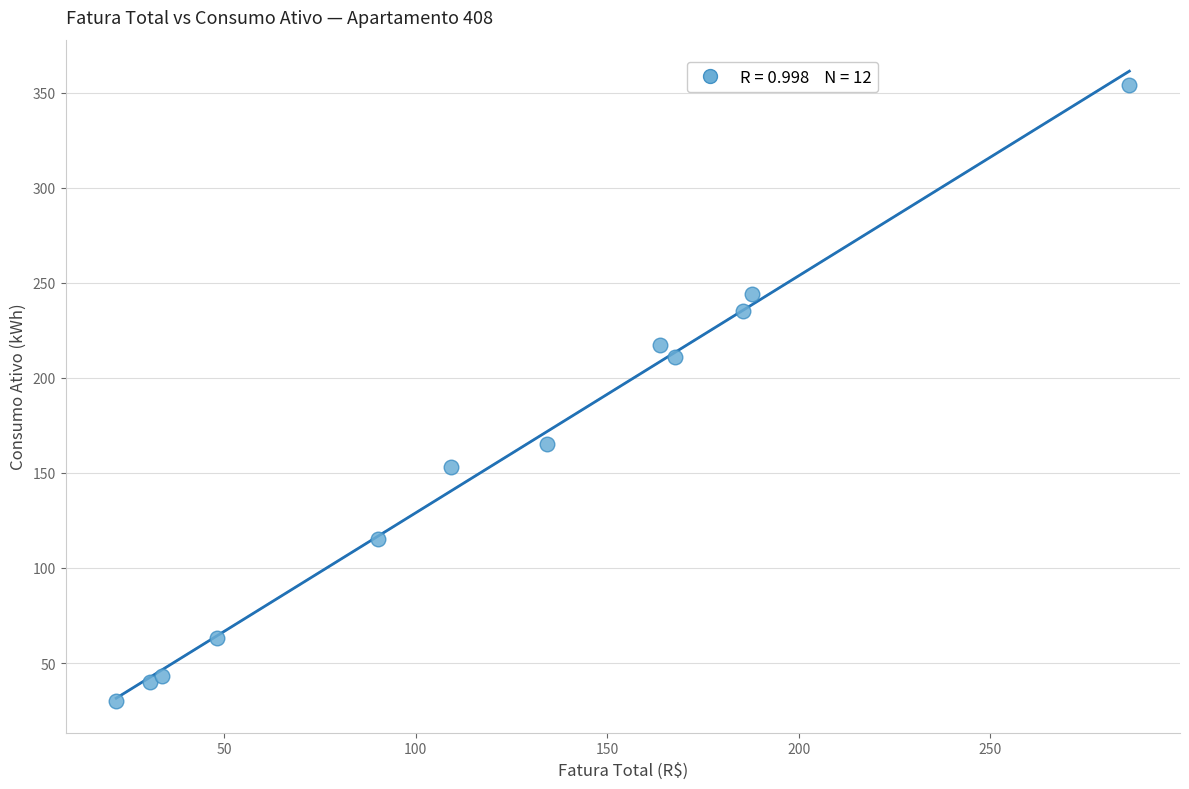

What is the range of Y values (max minus min)?

324